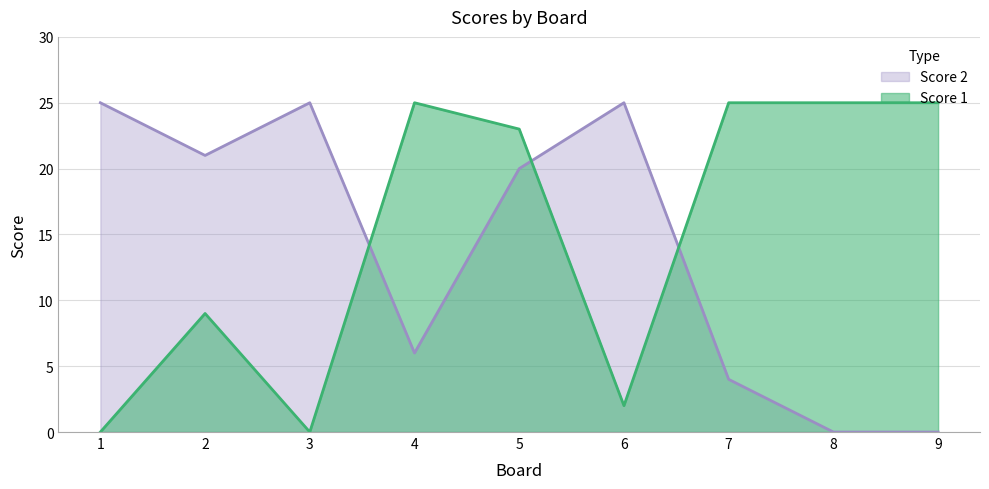

In Score 1, how many points are higher than both neighbors (excluding endpoints)?

2